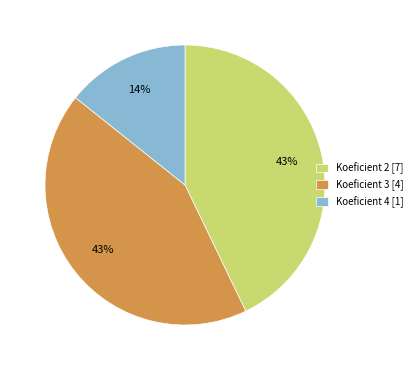

Combined, do Koeficient 2 [7] and Koeficient 4 [1] account for over 50%?

Yes